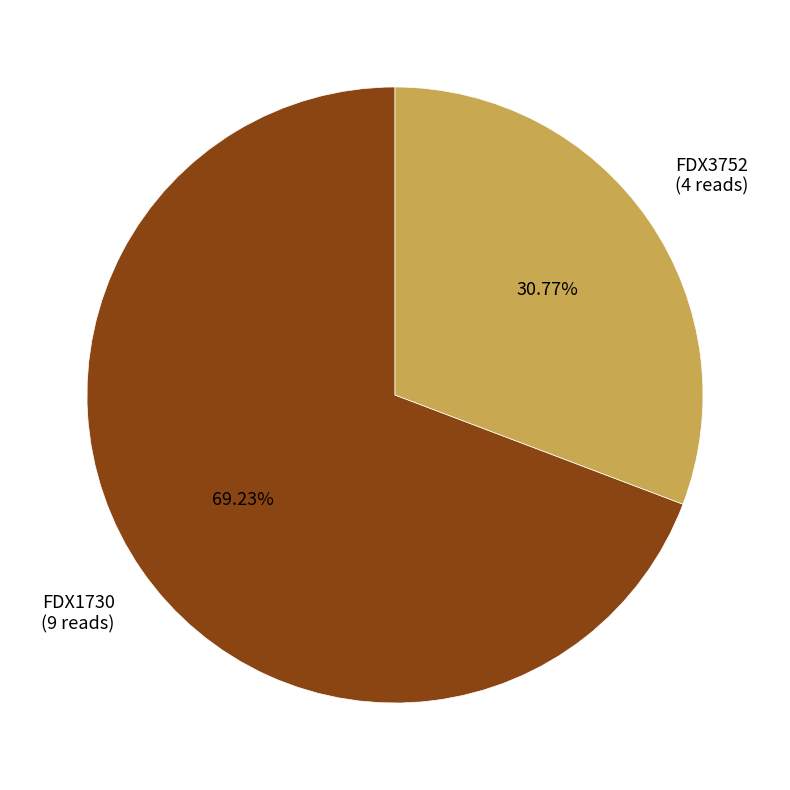

Is it true that FDX1730 is 69% of the pie?

True